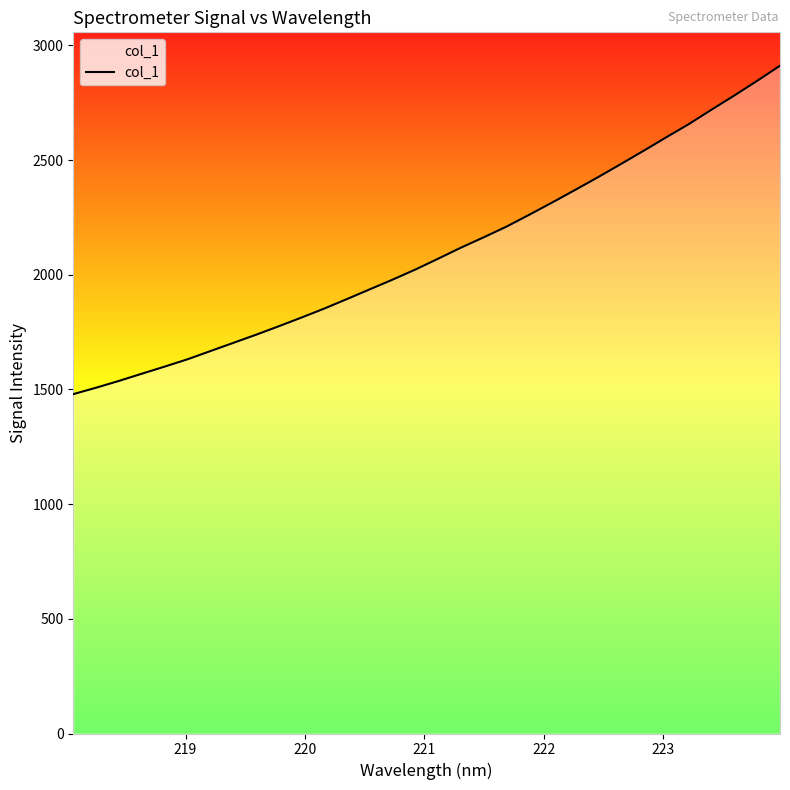

What is the minimum value shown in the chart?

1479.6